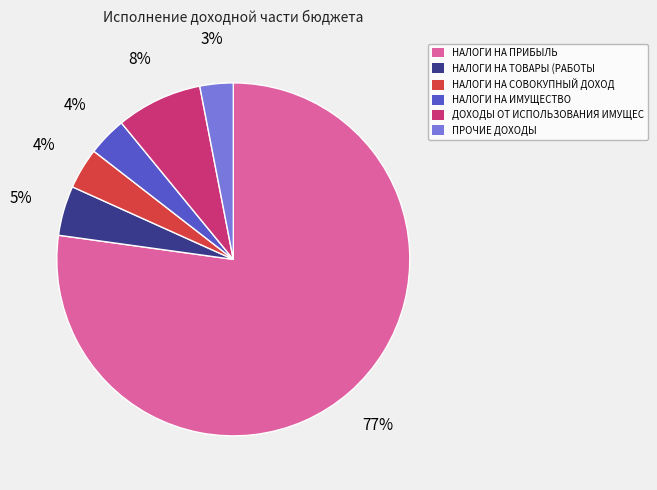

To the nearest percent, what percentage of the pie is НАЛОГИ НА ИМУЩЕСТВО?

4%